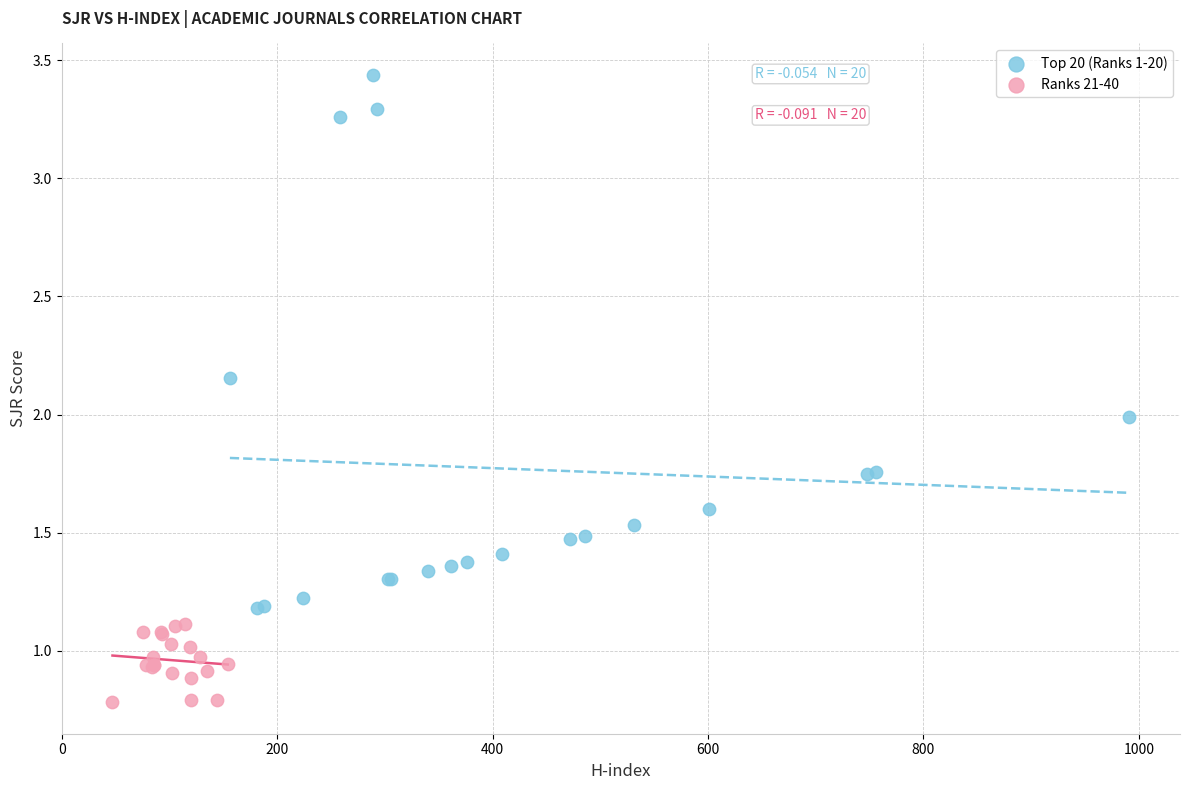

Which series has the widest spread of Y values?

Top 20 (Ranks 1-20)